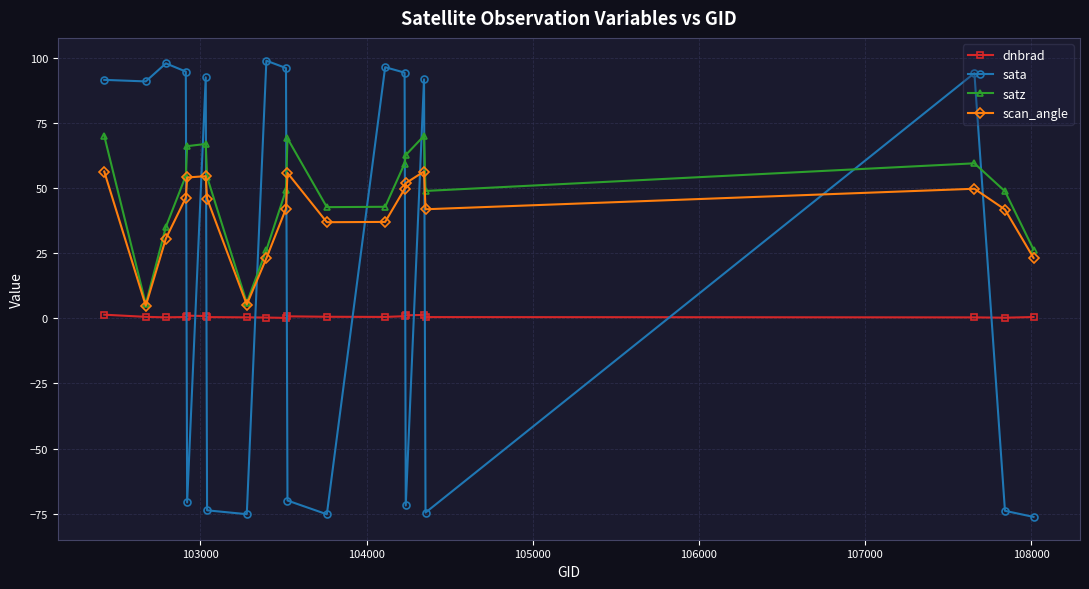

What is the minimum value shown in the chart?

-76.3